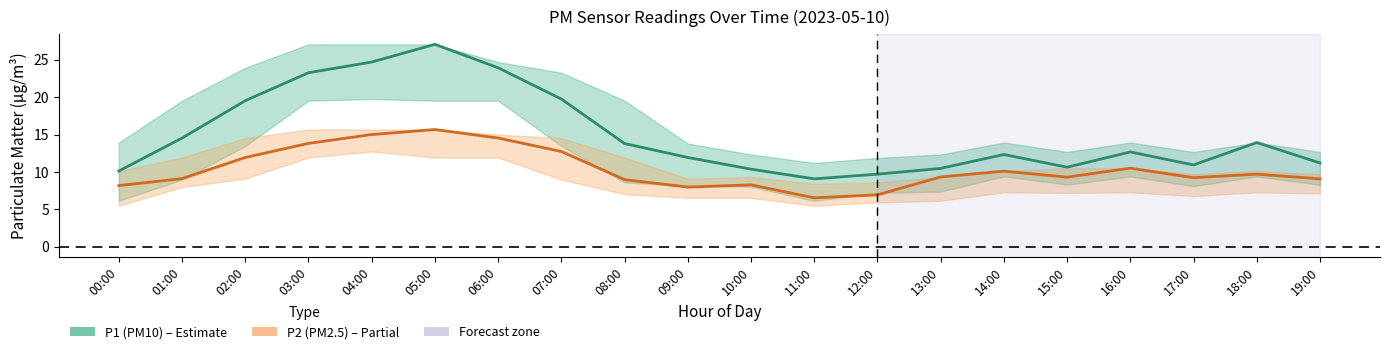

Read the P2 (PM2.5) value at 01:00.

9.1